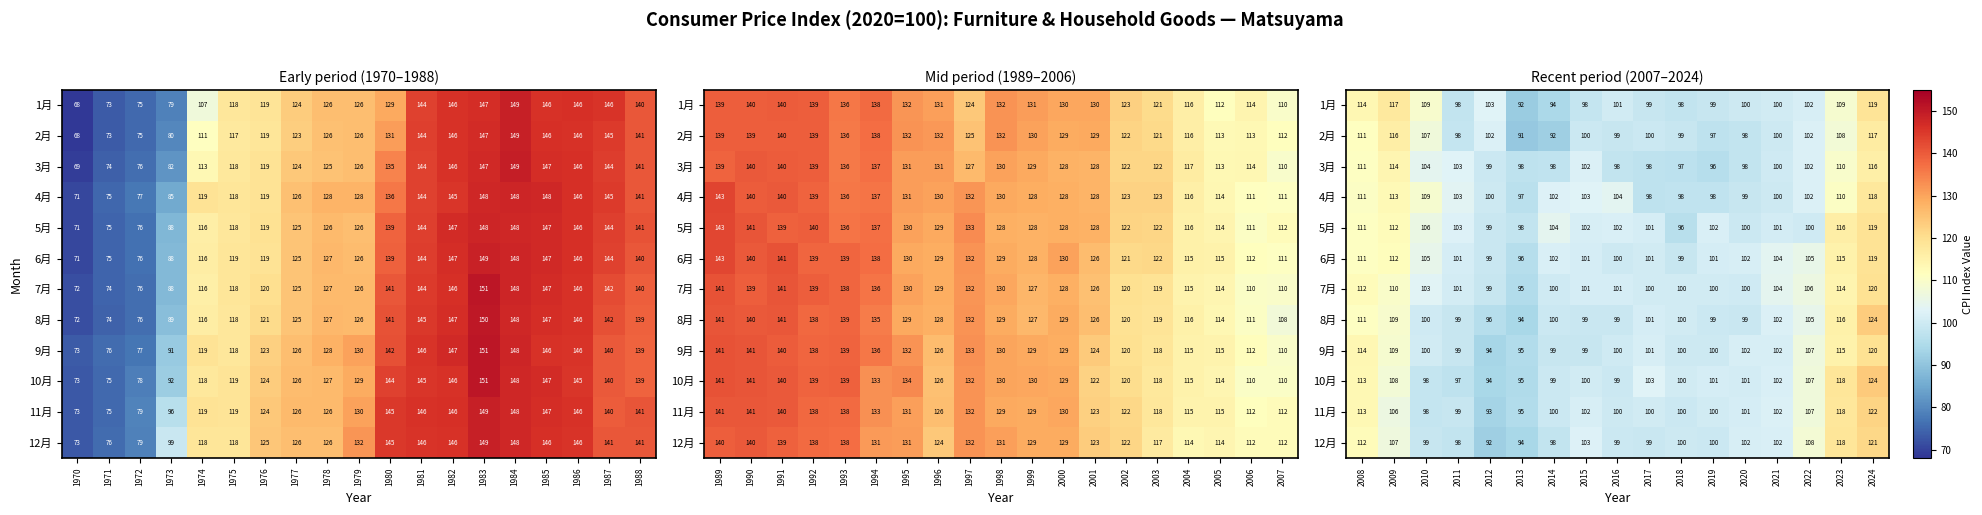

Is it true that 12月 equals 53.1 at 2019?

False